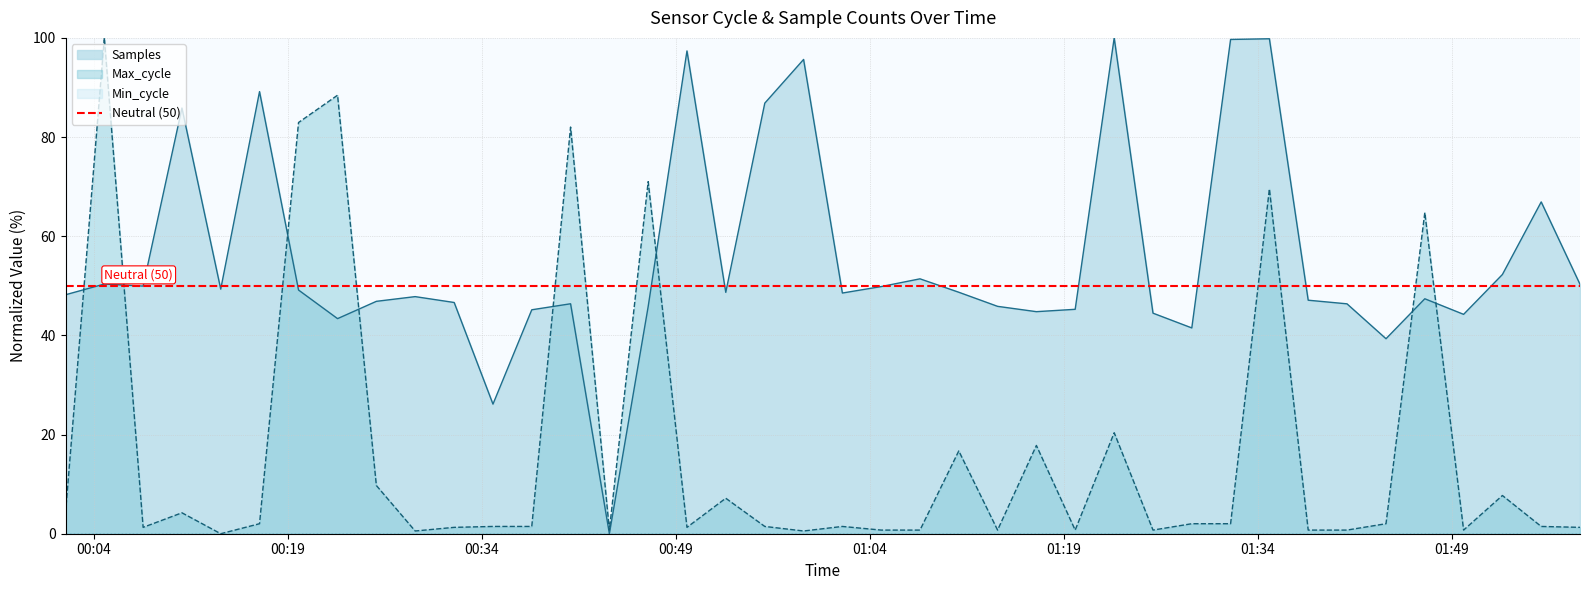

Reading right to left, extract all data points from this chart.

Samples: 50.3	66.9	52.3	44.2	47.4	39.3	46.4	47.1	99.8	99.7	41.5	44.5	100.0	45.3	44.8	45.9	48.7	51.4	49.8	48.5	95.6	86.8	48.7	97.4	45.8	0.0	46.4	45.2	26.1	46.6	47.8	46.9	43.4	49.1	89.2	49.3	85.9	49.9	50.4	48.2
Max_cycle: 1.3	1.5	7.7	0.7	64.8	2.0	0.7	0.7	69.5	2.0	2.0	0.7	20.4	0.7	17.8	0.7	16.7	0.7	0.7	1.5	0.6	1.5	7.2	1.3	71.0	0.7	82.0	1.5	1.5	1.3	0.6	9.7	88.4	82.9	2.0	0.0	4.2	1.3	100.0	4.2